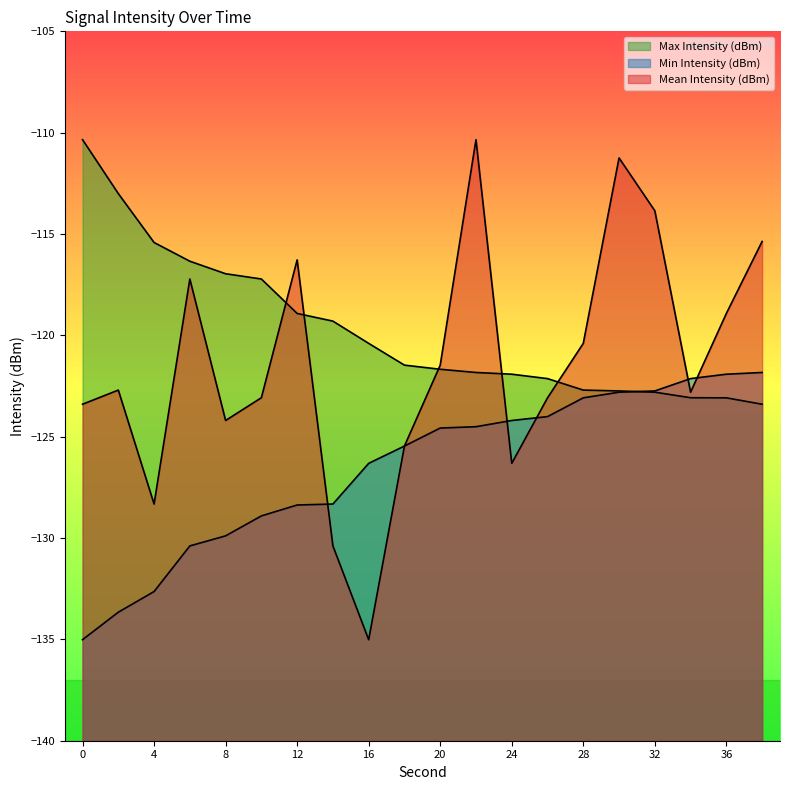

Which category has the lowest value in the Max Intensity (dBm) series?

38